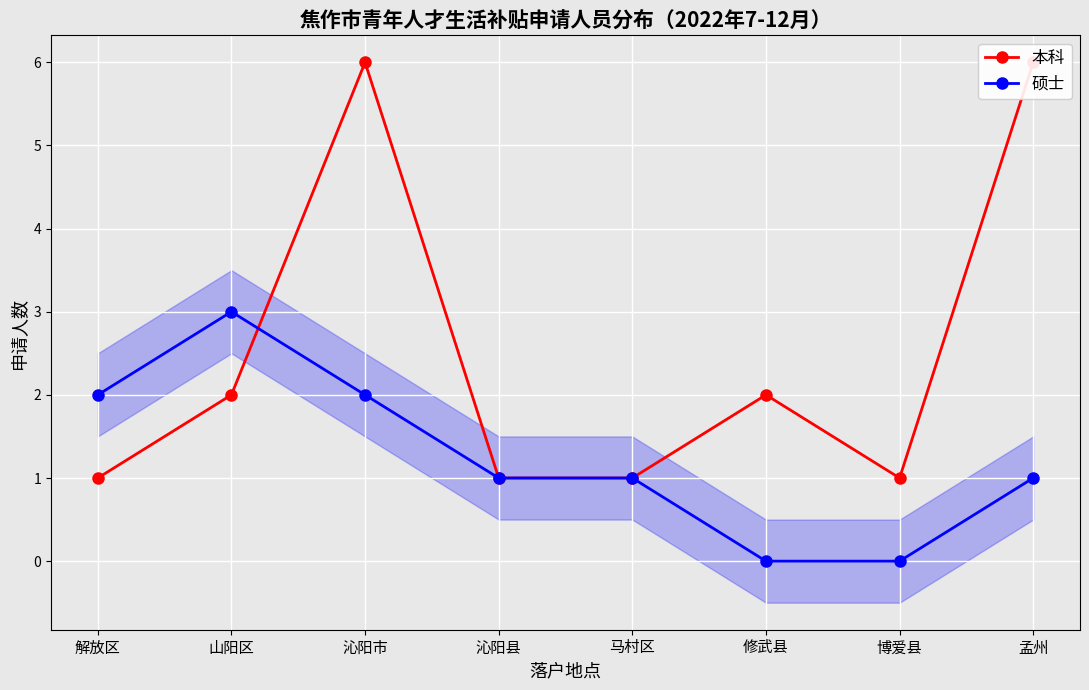

How many distinct data groups are displayed?

2